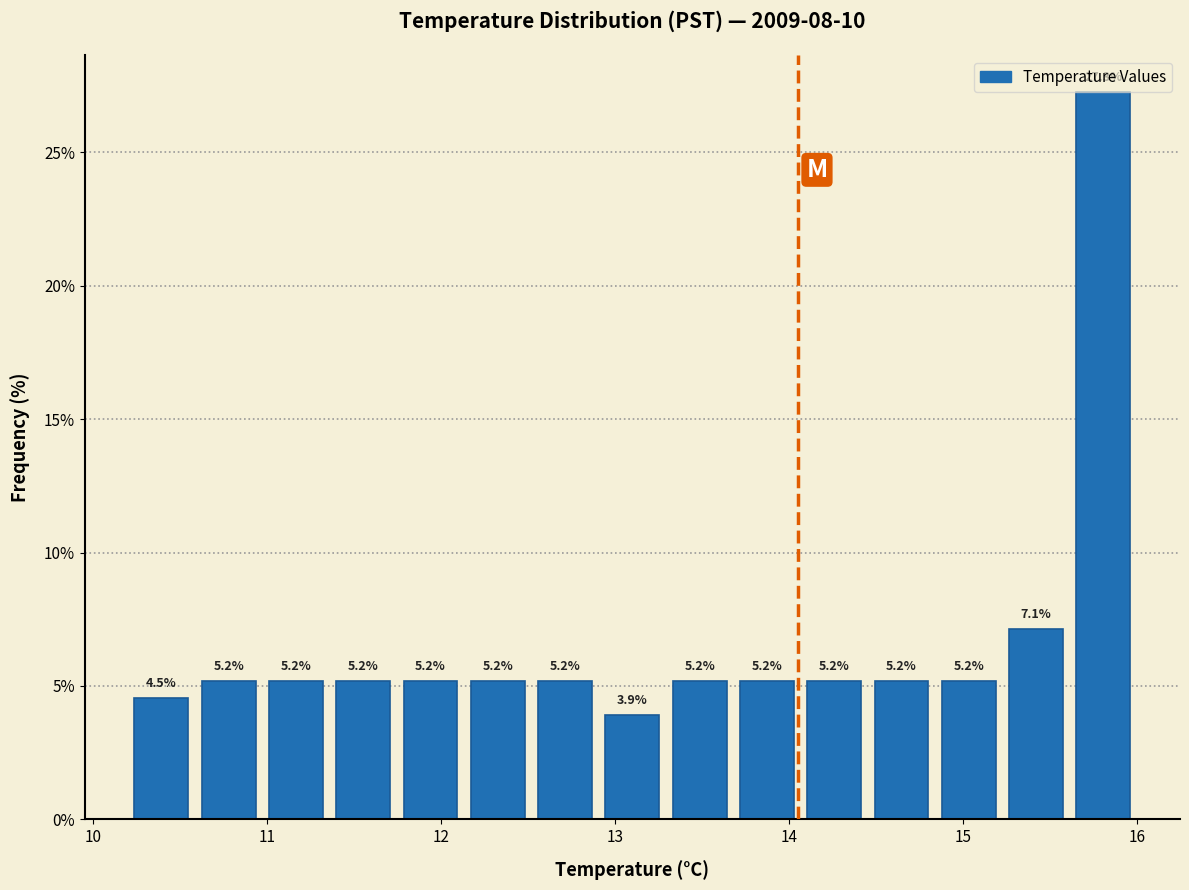

Around what value on the x-axis is the tallest bar? Give the approximate position of its centre, as read against the axis.

15.8